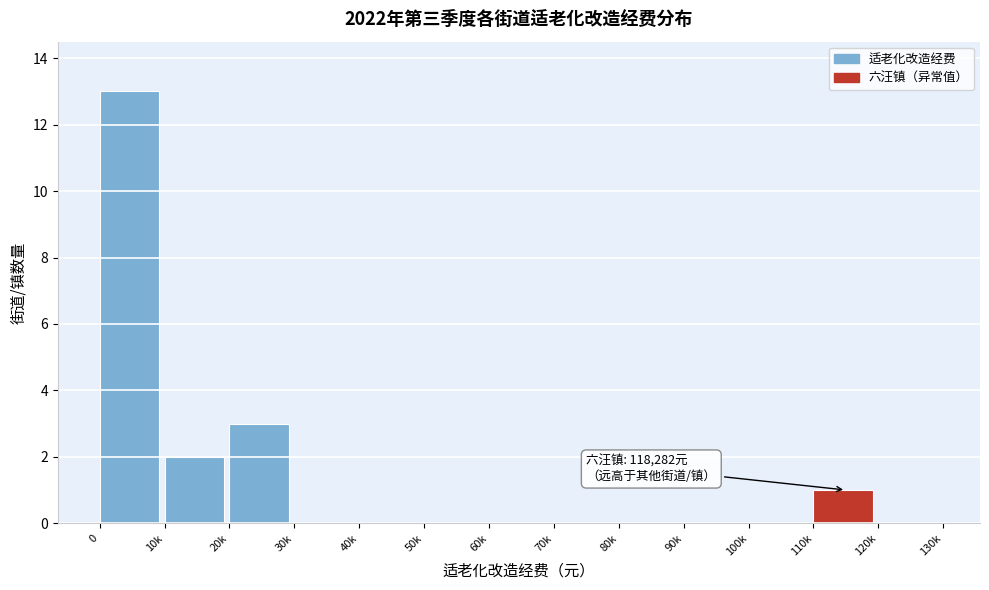

Reading right to left, extract all data points from this chart.

120k=0	110k=1	100k=0	90k=0	80k=0	70k=0	60k=0	50k=0	40k=0	30k=0	20k=3	10k=2	0=13